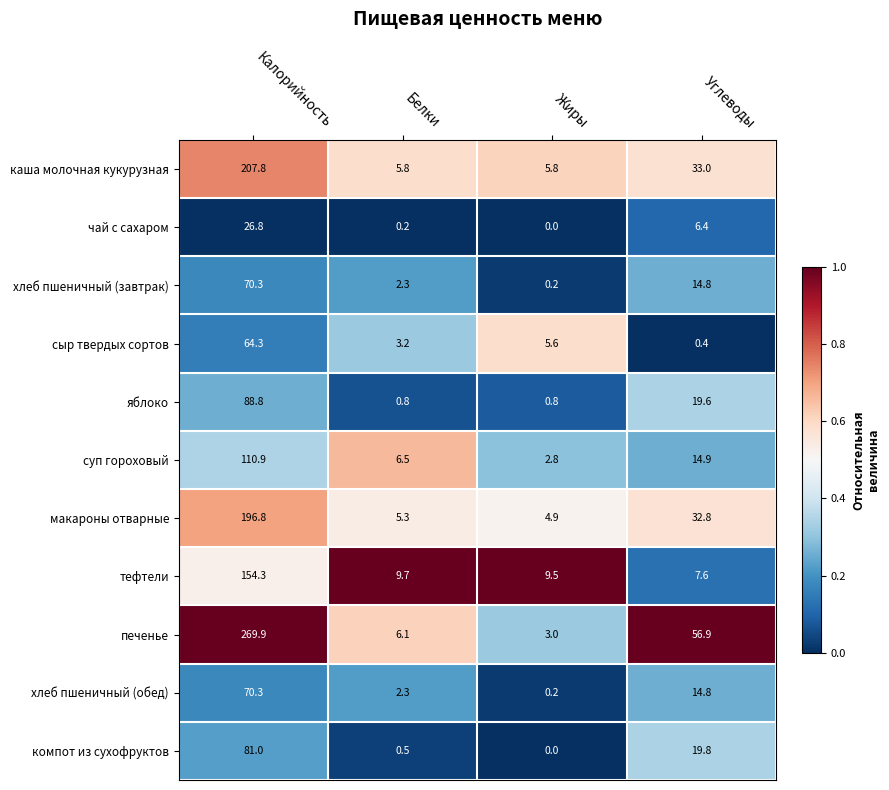

Where does the хлеб пшеничный (обед) series first go above 14?

Калорийность